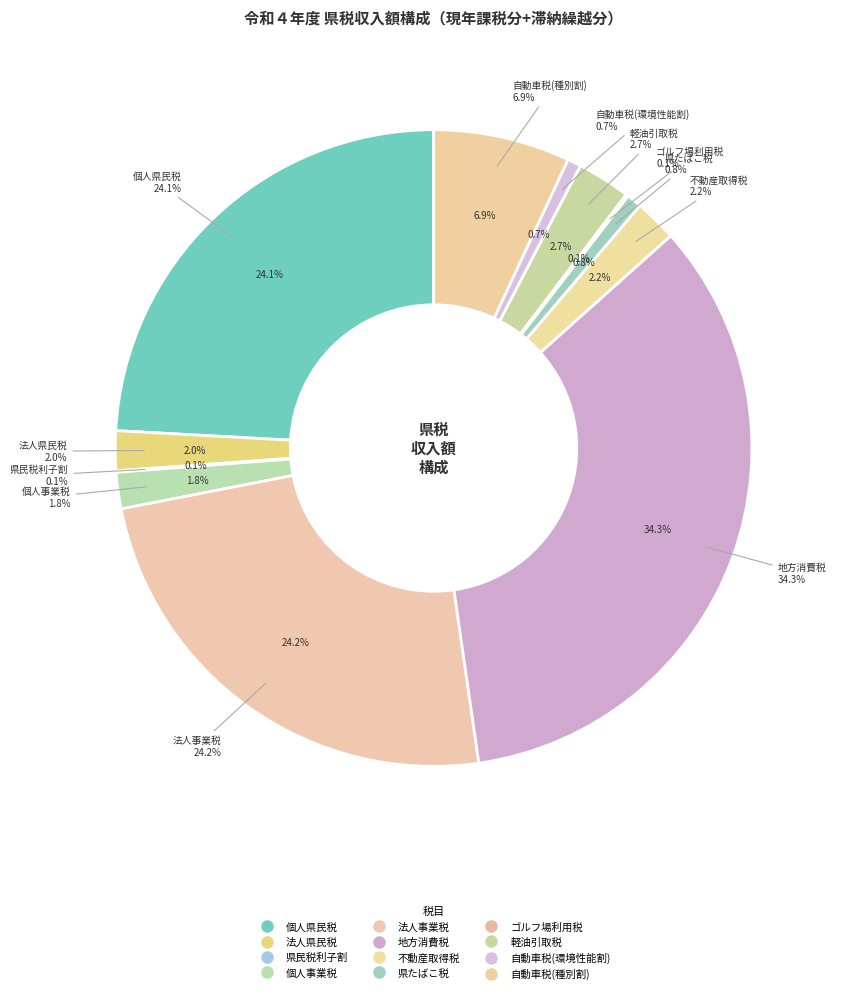

To the nearest percent, what portion does 県たばこ税 represent?

1%